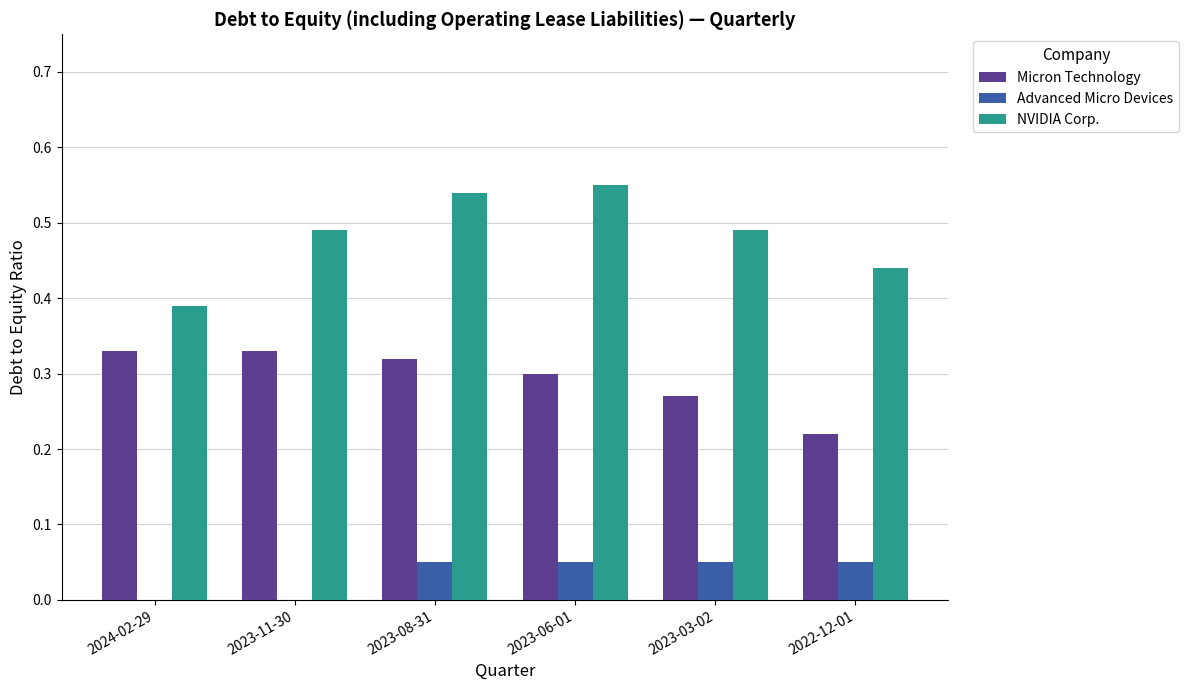

Is the value of NVIDIA Corp. at 2023-11-30 greater than the value of Advanced Micro Devices at 2023-06-01?

Yes